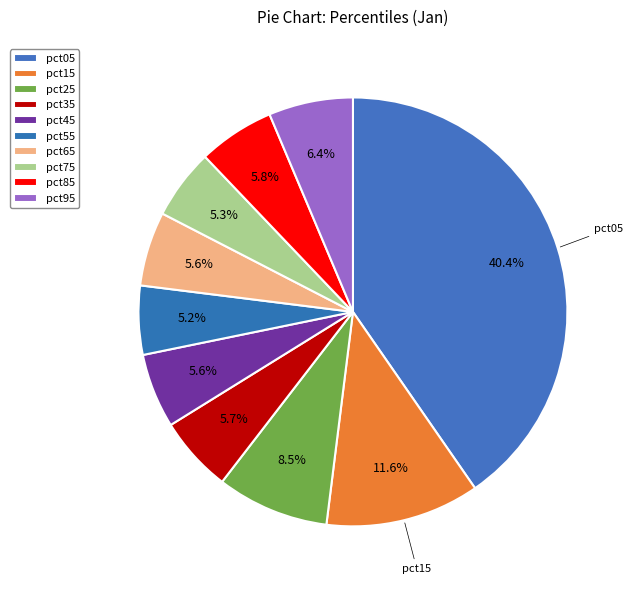

Count the number of slices in the pie.

10